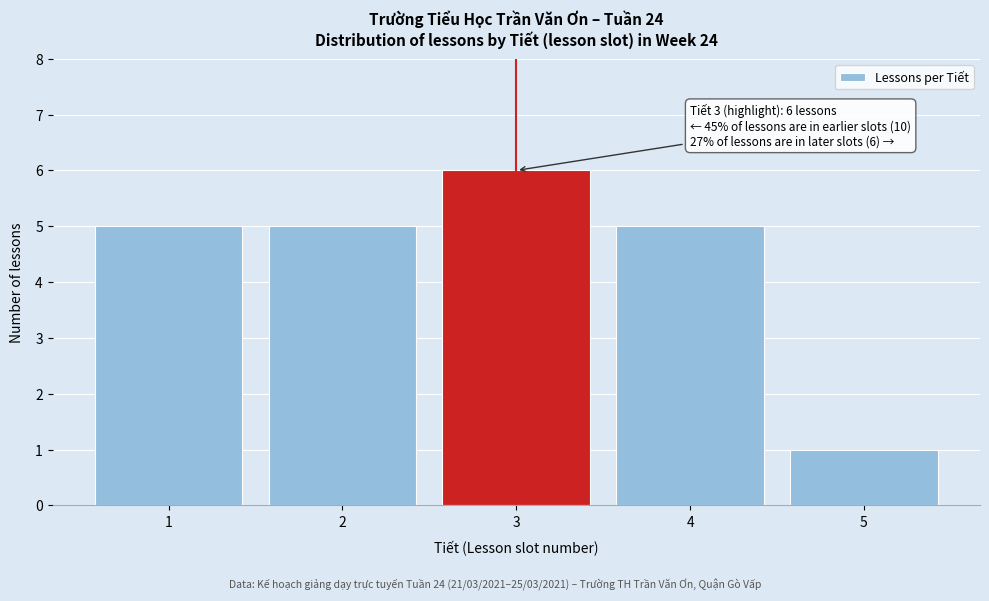

Over which range of the x-axis is the bar tallest?

2.5 to 3.5